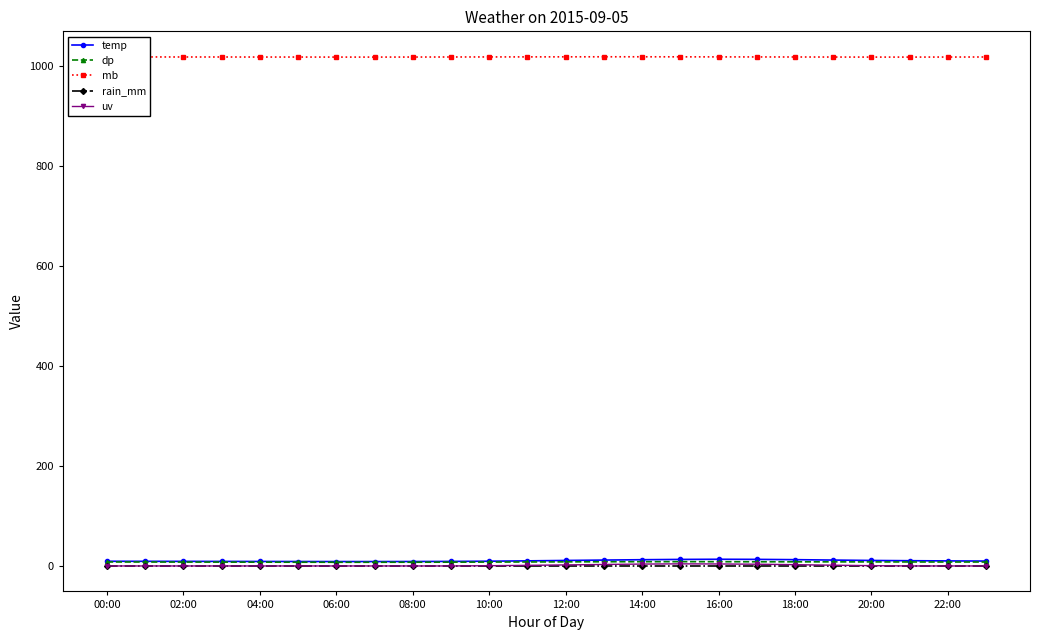

Which series has the largest total across all categories?

mb